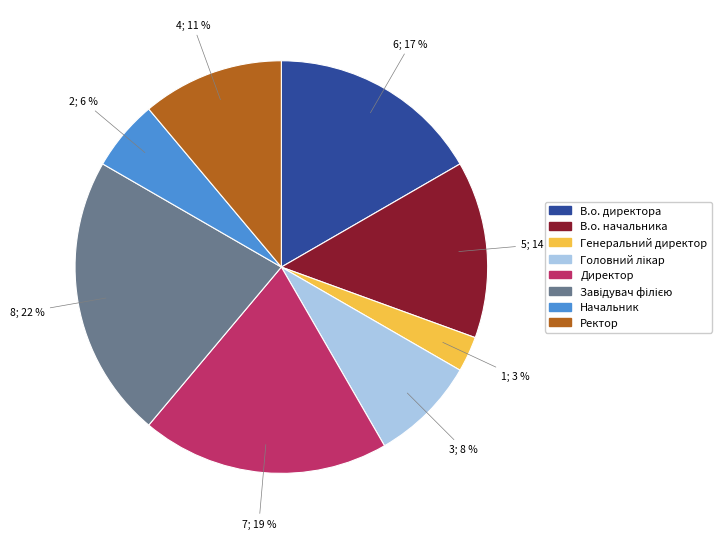

Approximately how many times larger is the value at Директор compared to В.о. начальника?

1.4